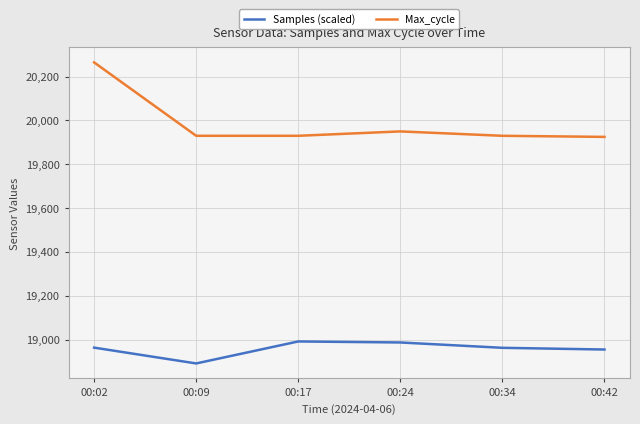

The Max_cycle series shows 19925.0 at 00:42. True or false?

True